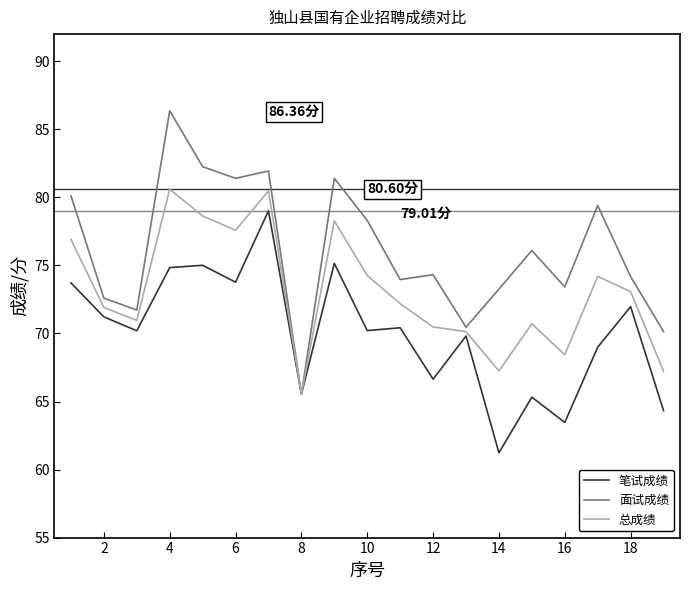

Which series has the widest spread of values?

面试成绩